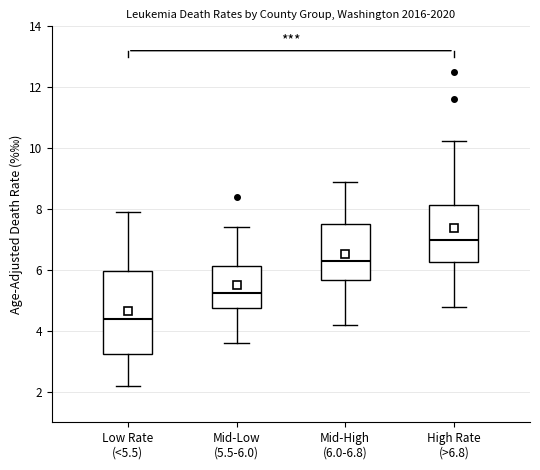

Reading left to right, transcribe this box plot: for each box, give where its median line is, the range the box spans, and where its two whiskers end, as read against the y-axis. The values are not printed on the chart, so give them approximately, as read against the axis.

Low Rate (<5.5): median 4.4, box 3.2 to 6.0, whiskers 2.2 to 8.0
Mid-Low (5.5-6.0): median 5.2, box 4.8 to 6.2, whiskers 3.6 to 7.4
Mid-High (6.0-6.8): median 6.4, box 5.6 to 7.6, whiskers 4.2 to 9.0
High Rate (>6.8): median 7.0, box 6.2 to 8.2, whiskers 4.8 to 10.2